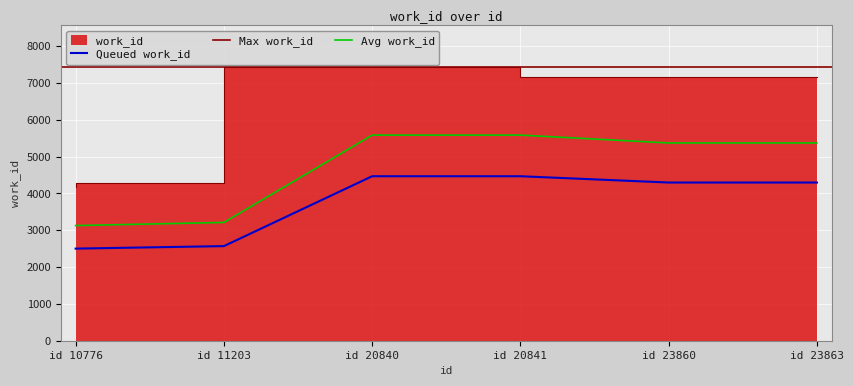

Reading right to left, extract all data points from this chart.

7163	7163	7447	7447	4284	4171